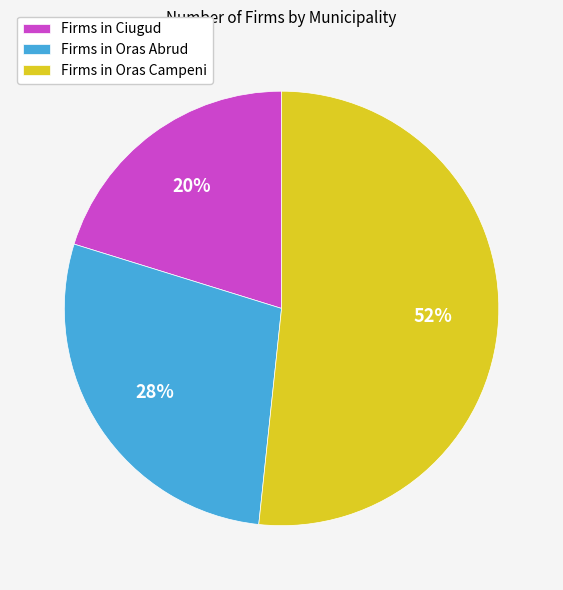

How many segments does this pie chart have?

3